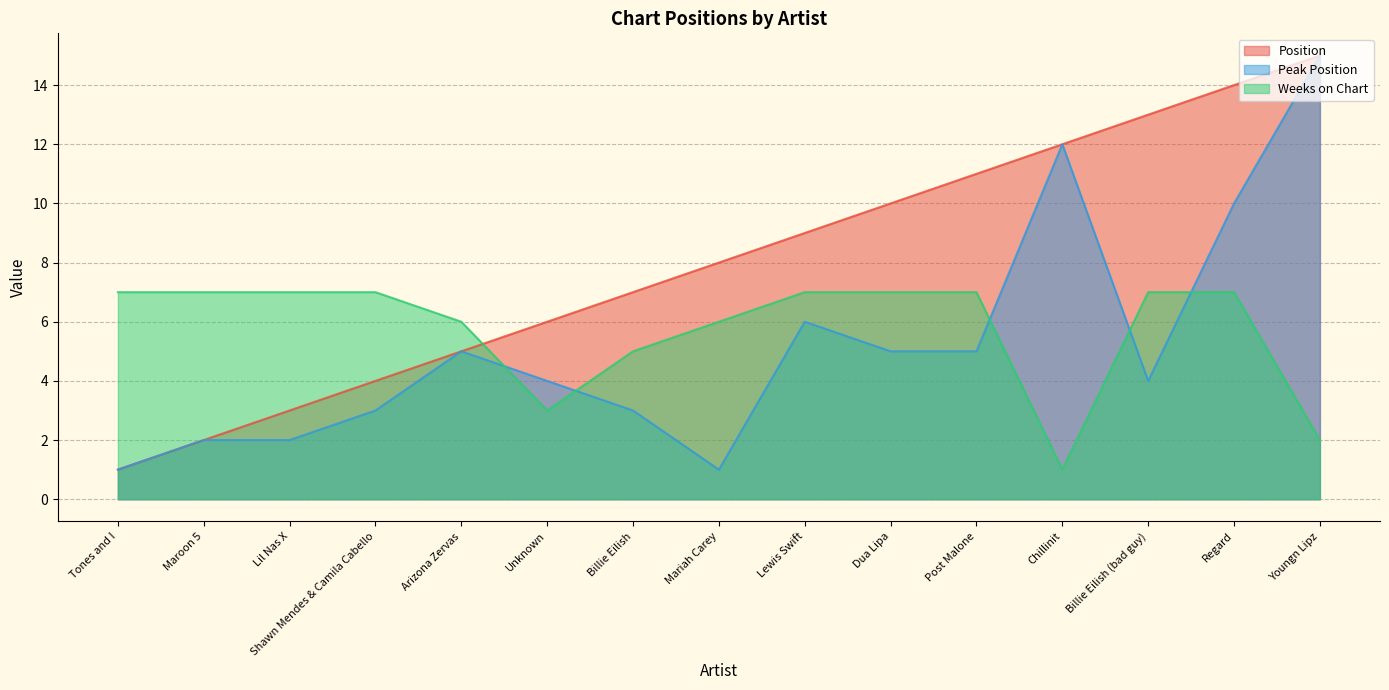

At which label does Peak Position first exceed 4?

Arizona Zervas